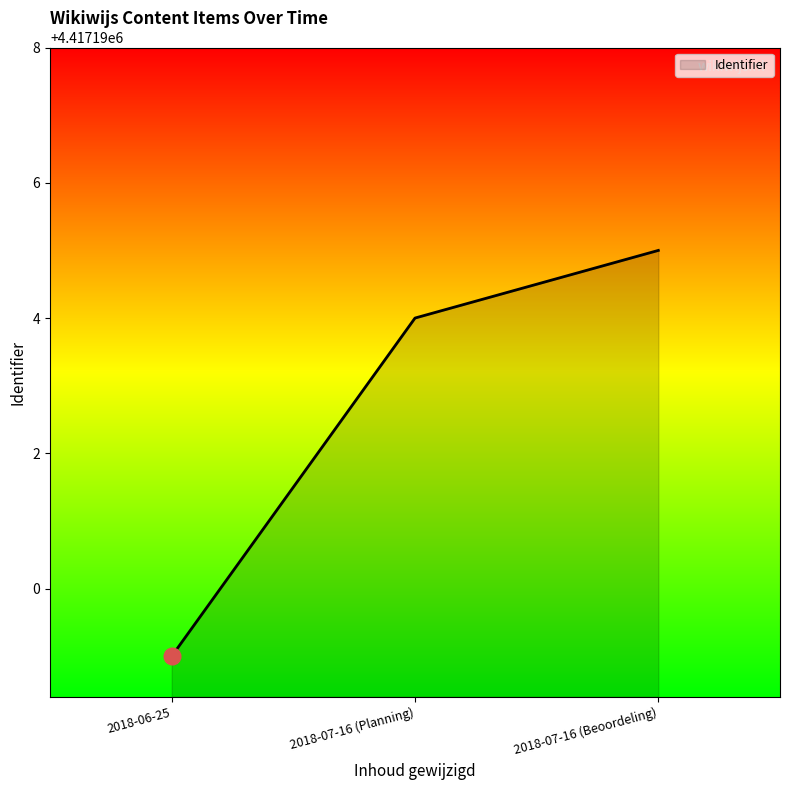

Where is the data nearest to the value 4417192?

2018-07-16 (Planning)